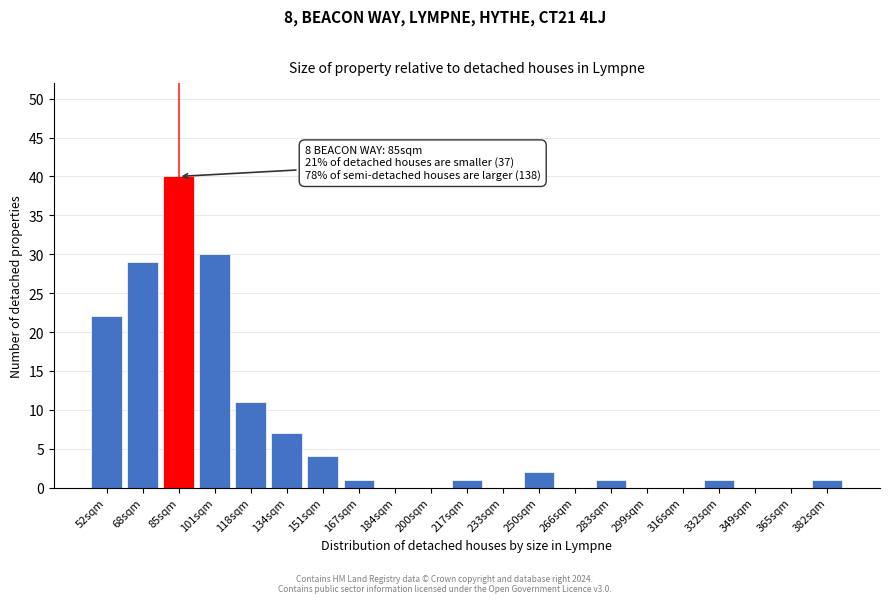

Reading left to right, transcribe all the data shown in this chart.

52sqm=22	68sqm=29	85sqm=40	101sqm=30	118sqm=11	134sqm=7	151sqm=4	167sqm=1	184sqm=0	200sqm=0	217sqm=1	233sqm=0	250sqm=2	266sqm=0	283sqm=1	299sqm=0	316sqm=0	332sqm=1	349sqm=0	365sqm=0	382sqm=1